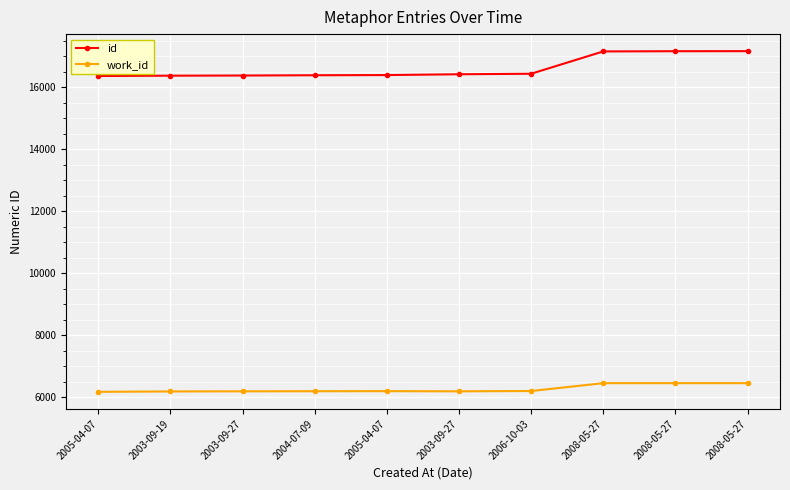

How many data points in work_id are less than 6198?

5